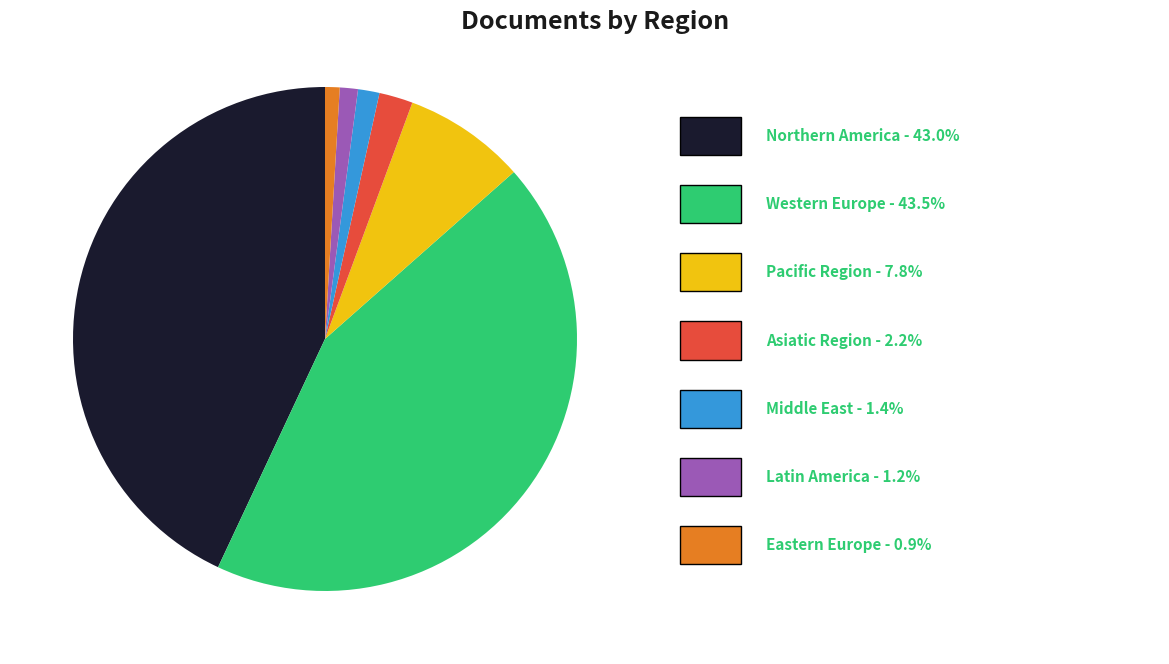

Is there any slice that represents more than half of the pie?

No